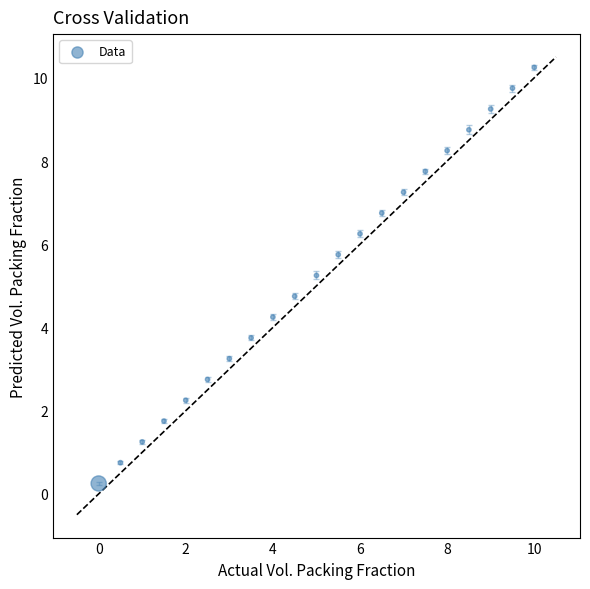

What is the range of Y values (max minus min)?

10.0